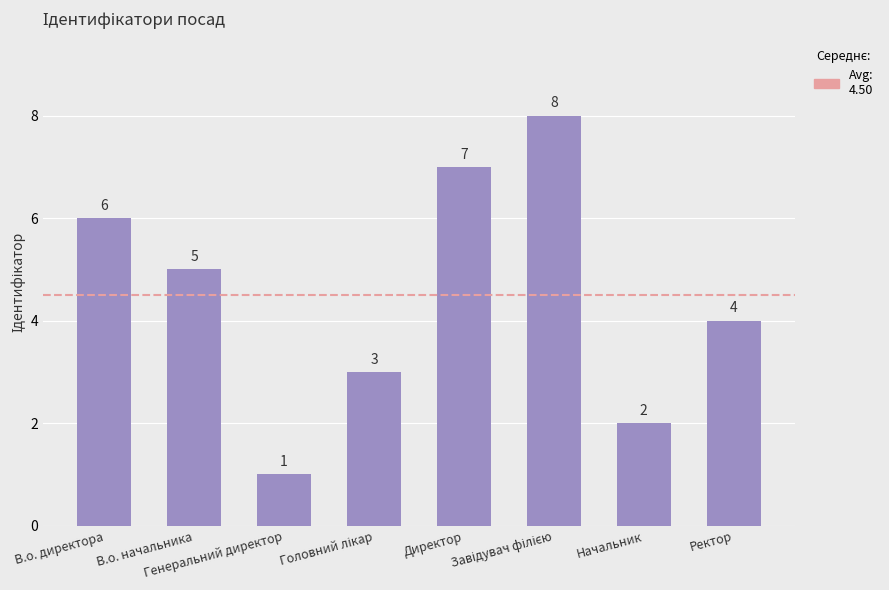

What is the value of the 8th bar from the left?

4